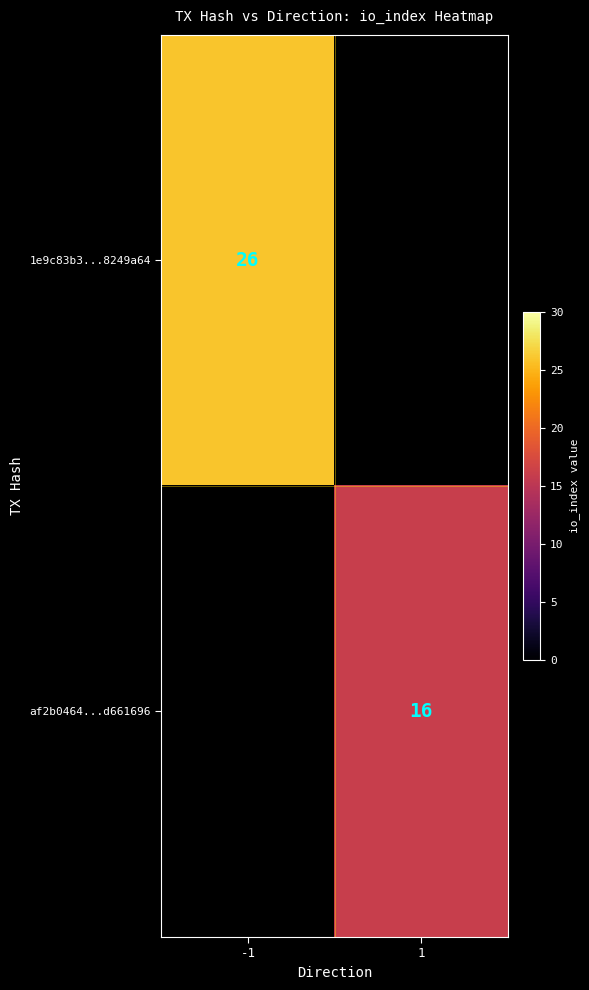

At how many categories does at least one series exceed 18?

1